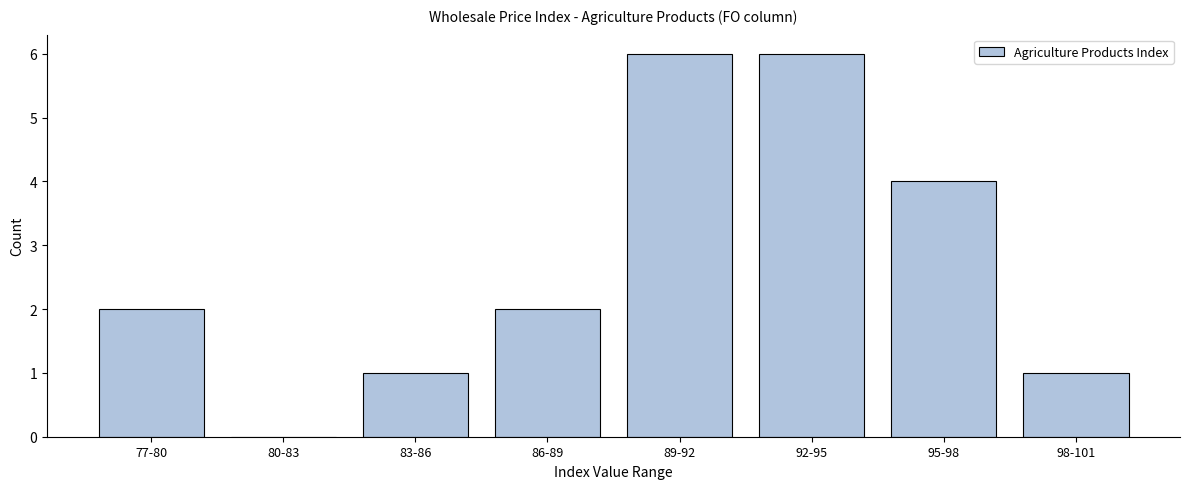

Reading right to left, transcribe all the data shown in this chart.

98-101=1	95-98=4	92-95=6	89-92=6	86-89=2	83-86=1	80-83=0	77-80=2